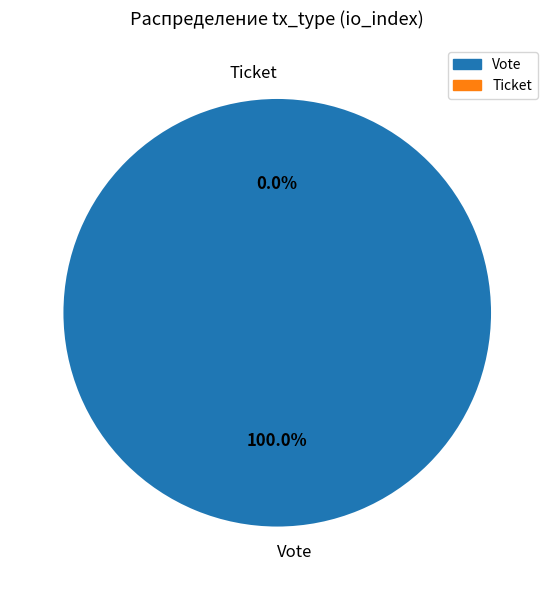

The Ticket slice represents 1% of the pie. True or false?

False